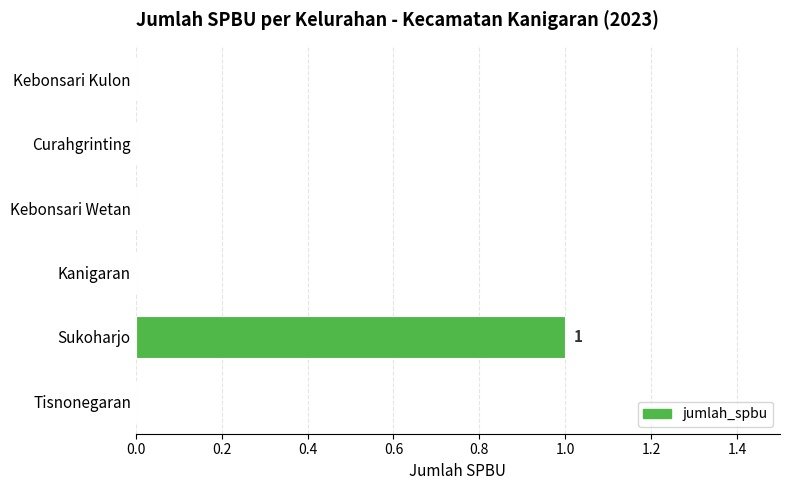

The value at Kanigaran is 0. True or false?

True